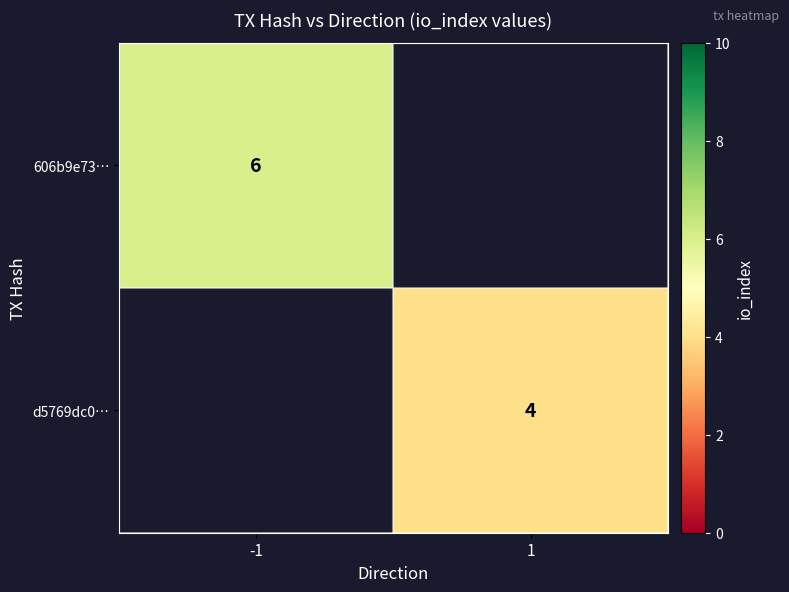

Is it true that 606b9e73… equals 10 at -1?

False